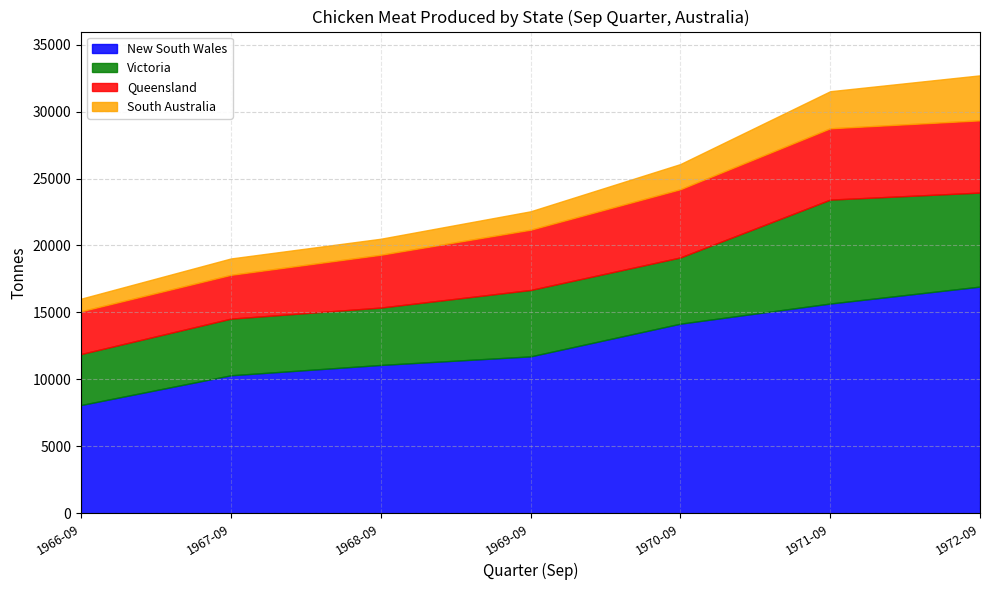

Which category has the highest value in the New South Wales series?

1972-09